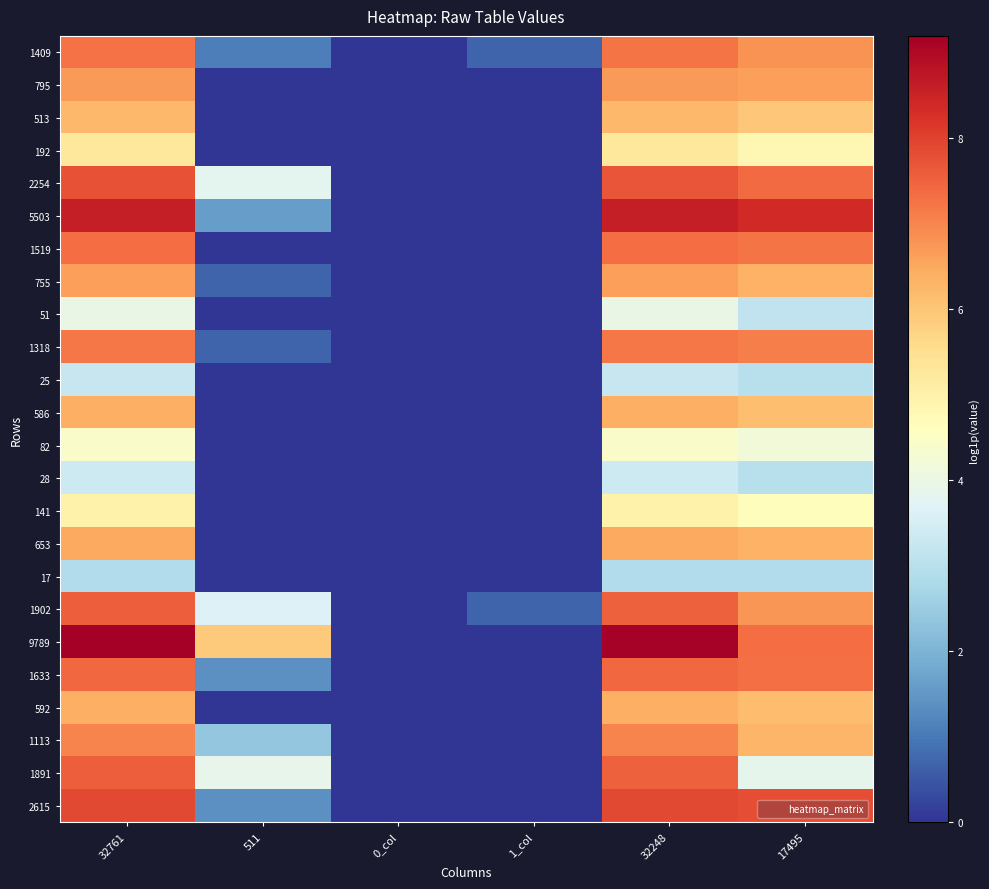

What is the difference between the highest and lowest values at 32248?

6.3